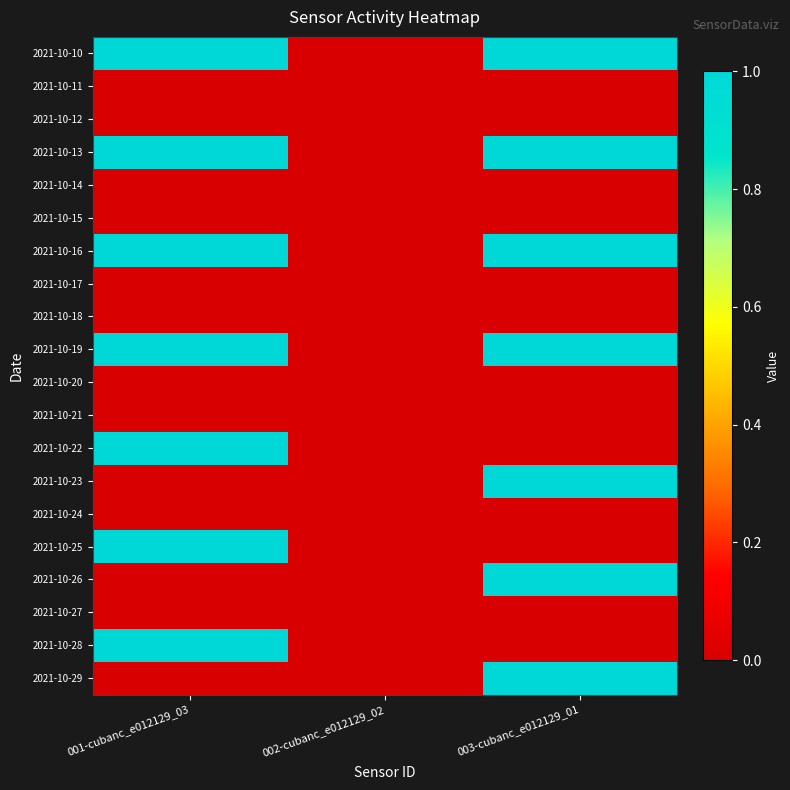

At how many categories does at least one series exceed 0?

2